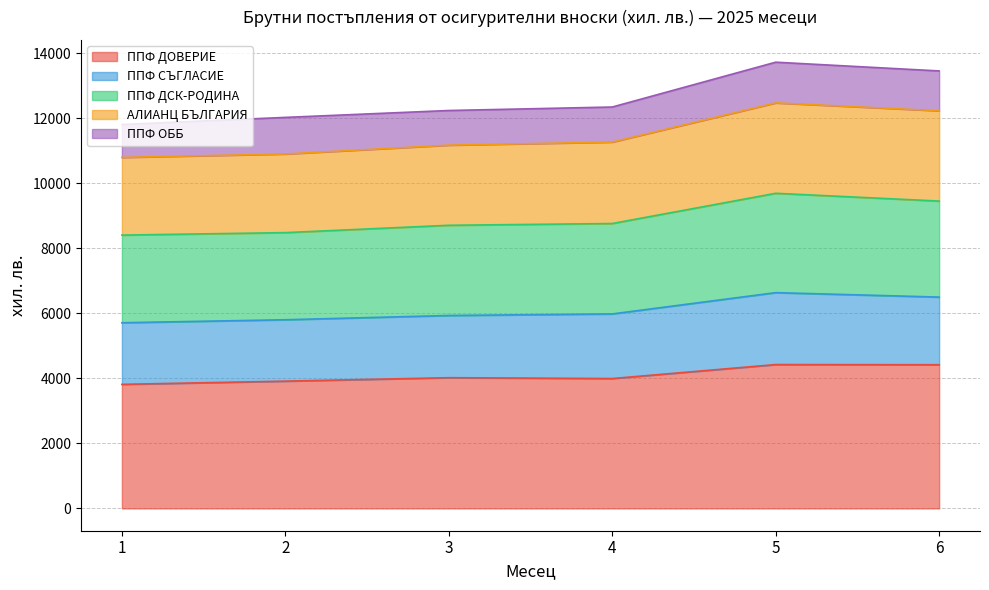

Which has a higher value, 5 or 3?

5